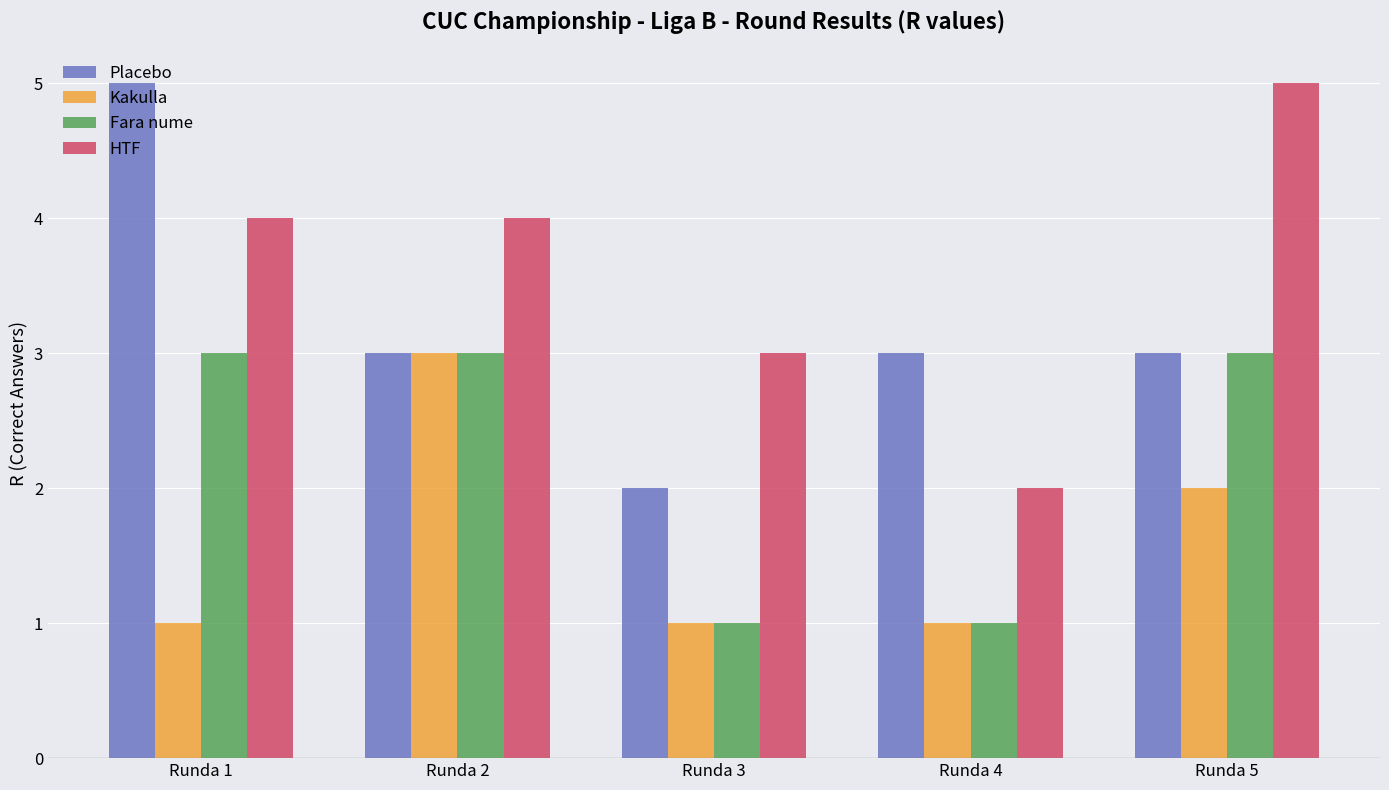

The Kakulla series shows 1 at Runda 5. True or false?

False